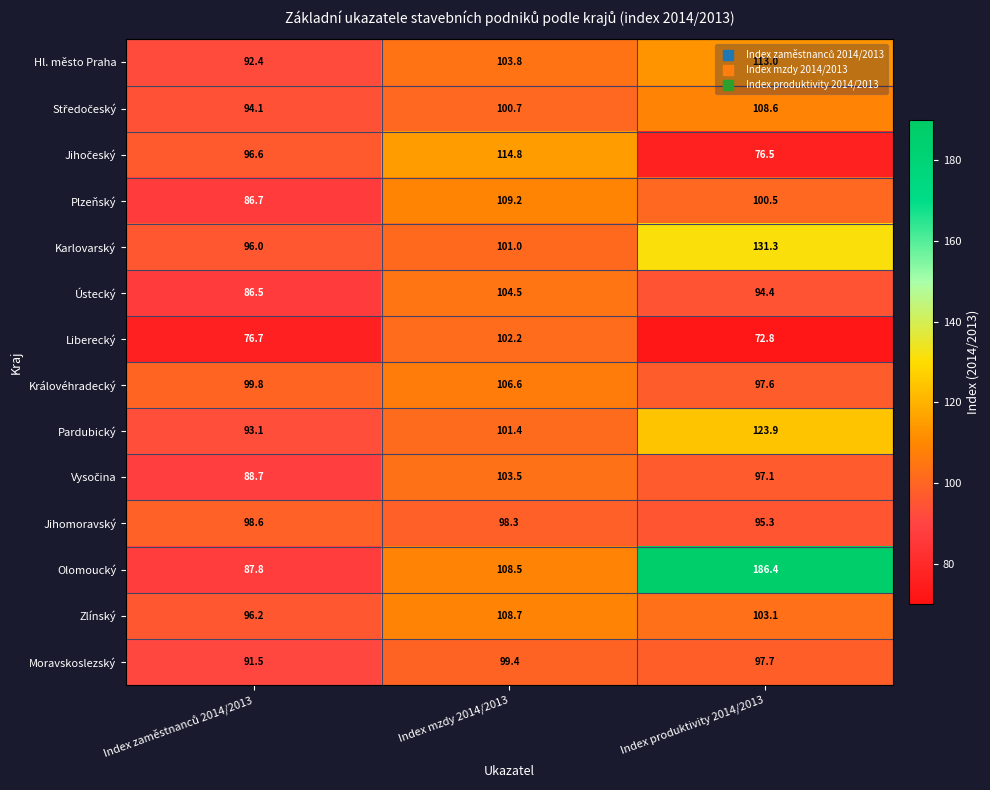

At which category is the sum across all series the highest?

Index produktivity 2014/2013